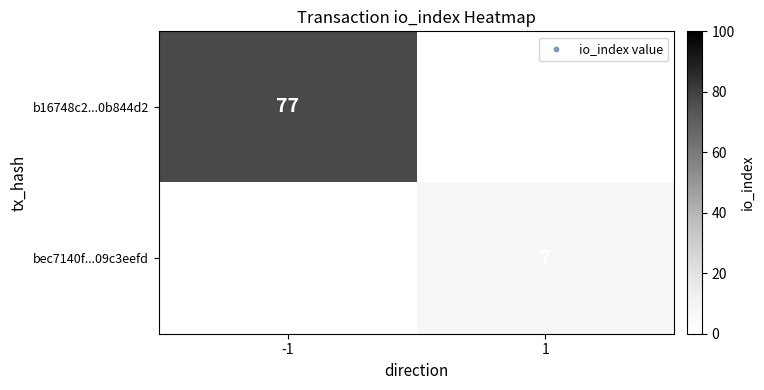

How many distinct data groups are displayed?

2